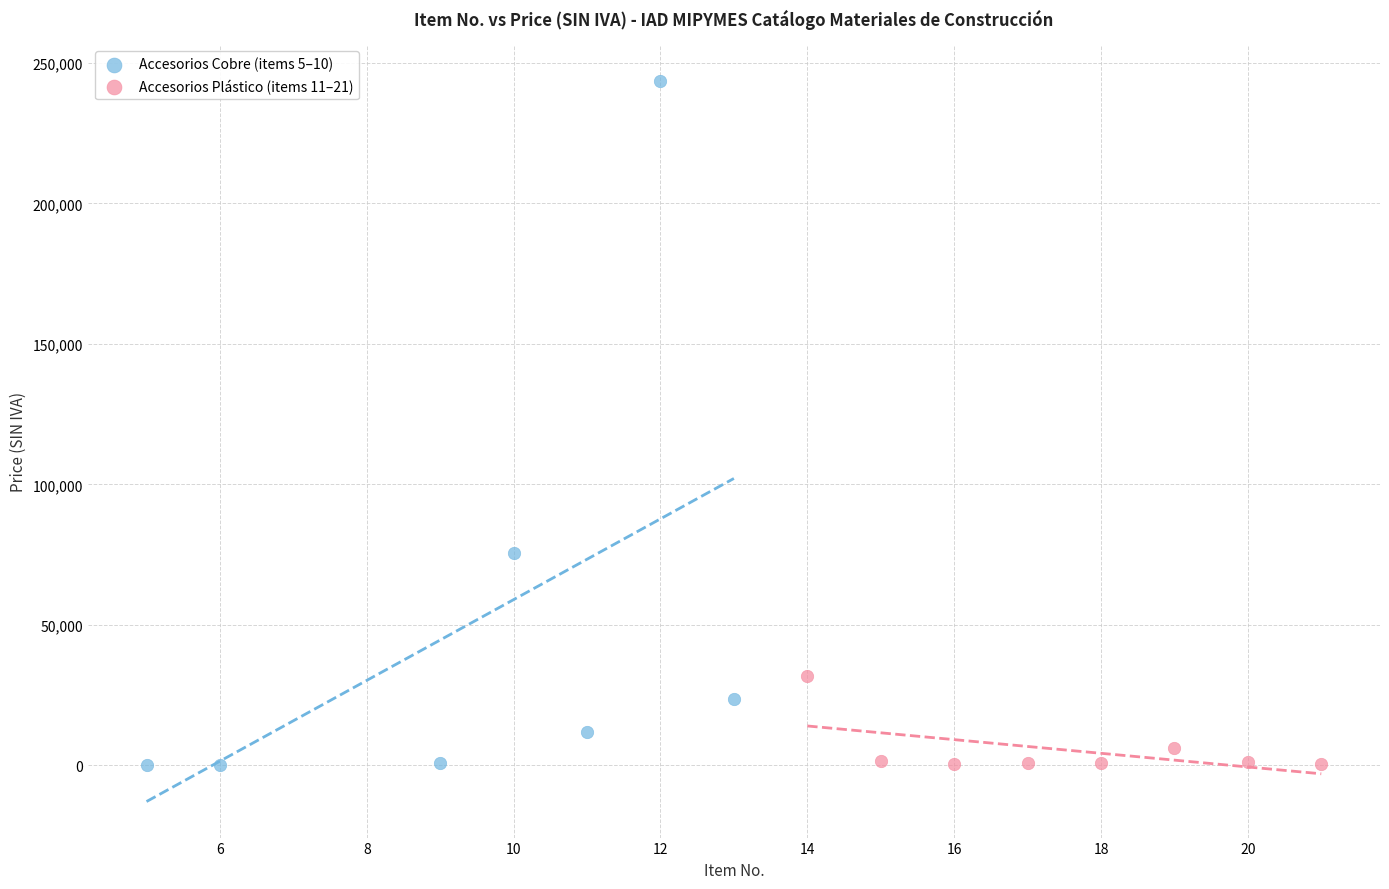

Which series contains the highest Y value?

Accesorios Cobre (items 5–10)